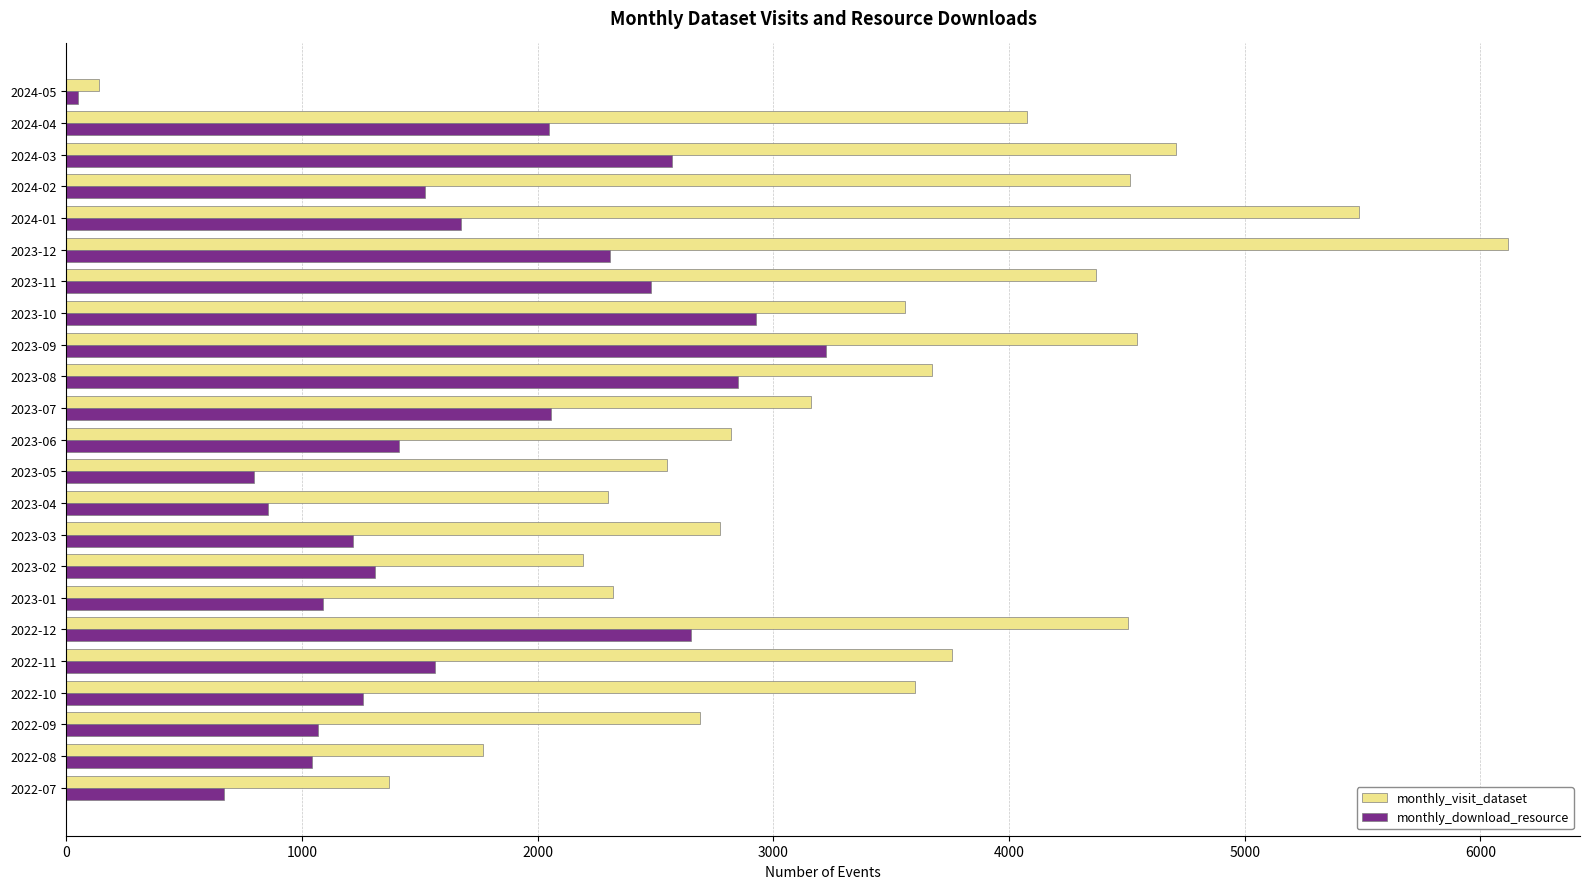

What is the minimum value for monthly_visit_dataset?

141